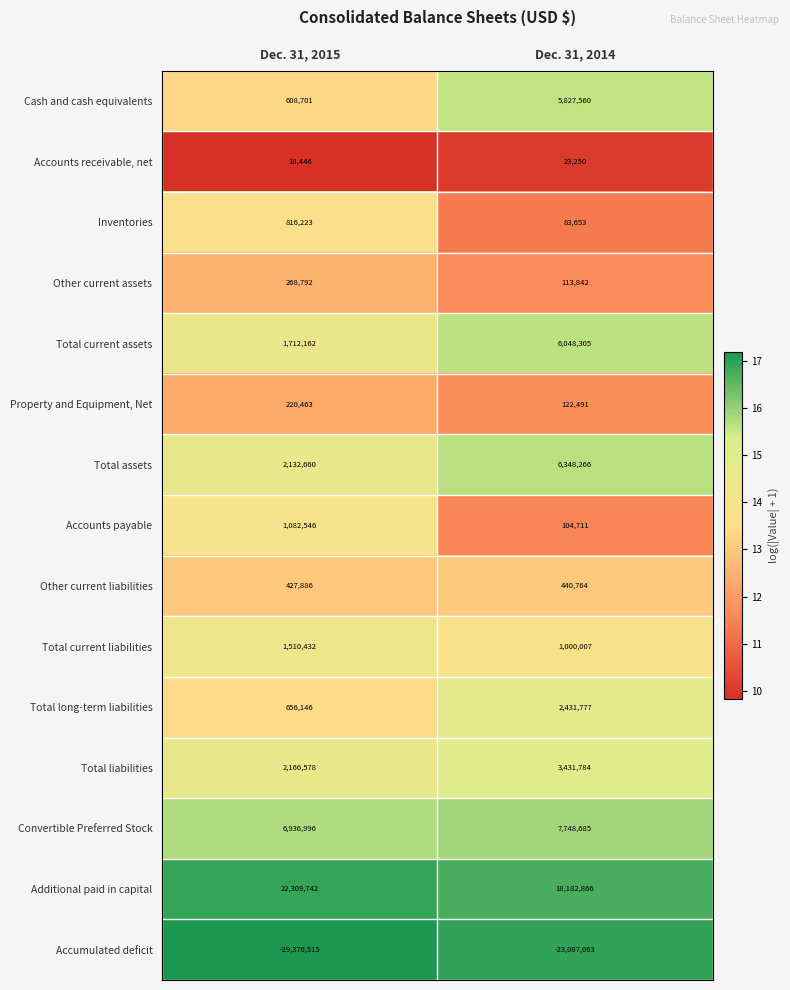

Reading left to right, list all the values displayed in this chart.

Cash and cash equivalents: 608701	5827560
Accounts receivable, net: 18446	23250
Inventories: 816223	83653
Other current assets: 268792	113842
Total current assets: 1712162	6048305
Property and Equipment, Net: 220463	122491
Total assets: 2132660	6348266
Accounts payable: 1082546	104711
Other current liabilities: 427886	440764
Total current liabilities: 1510432	1000007
Total long-term liabilities: 656146	2431777
Total liabilities: 2166578	3431784
Convertible Preferred Stock: 6936996	7748685
Additional paid in capital: 22309742	18182866
Accumulated deficit: -29376515	-23087063